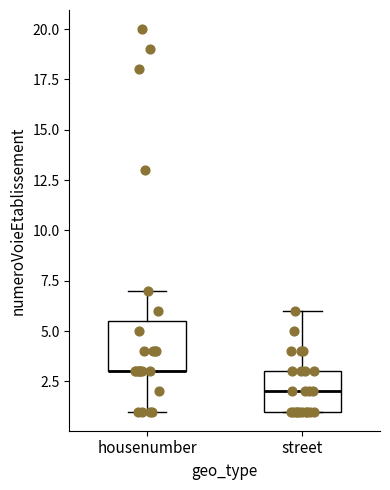

Reading left to right, read every box against the y-axis: the position of its median line, the range the box covers, and the ends of its whiskers. The values are not printed on the chart, so give them approximately, as read against the axis.

housenumber: median 3.0 (drawn on the box's lower edge), box 3.0 to 5.5, whiskers 1.0 to 7.0
street: median 2.0, box 1.0 to 3.0, whiskers 1.0 to 6.0